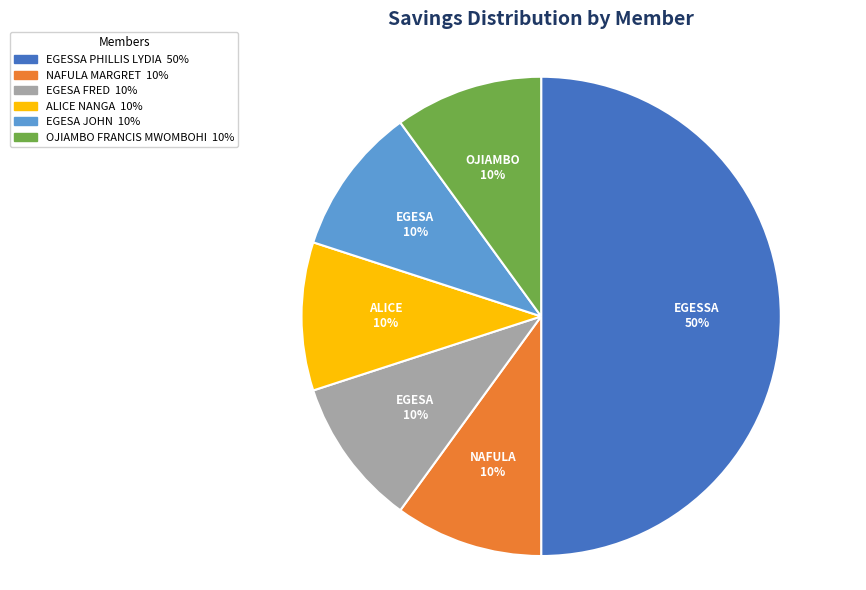

Is it true that EGESSA PHILLIS LYDIA is 63% of the pie?

False